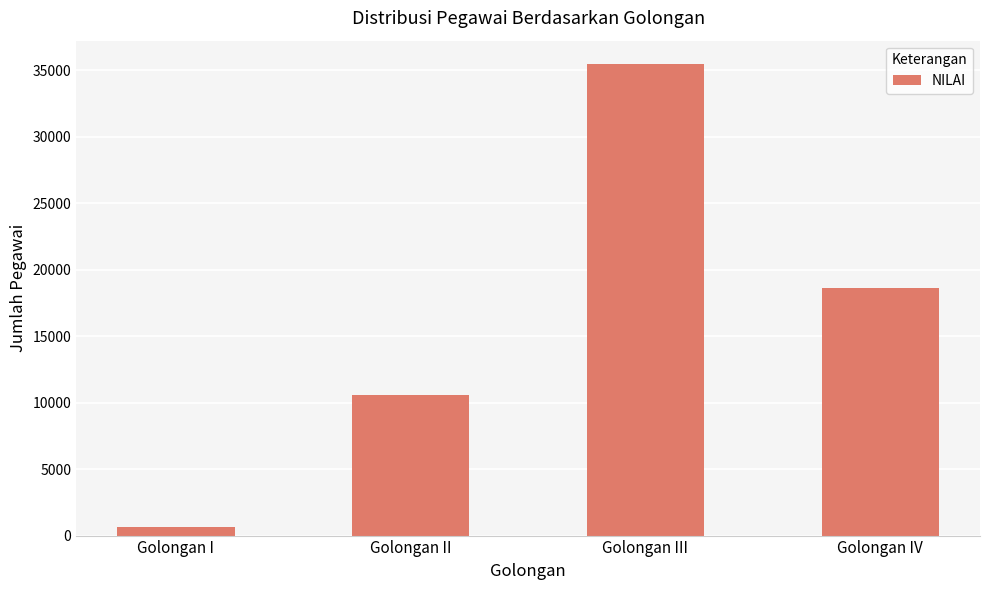

What is the label of the 4th bar from the right?

Golongan I